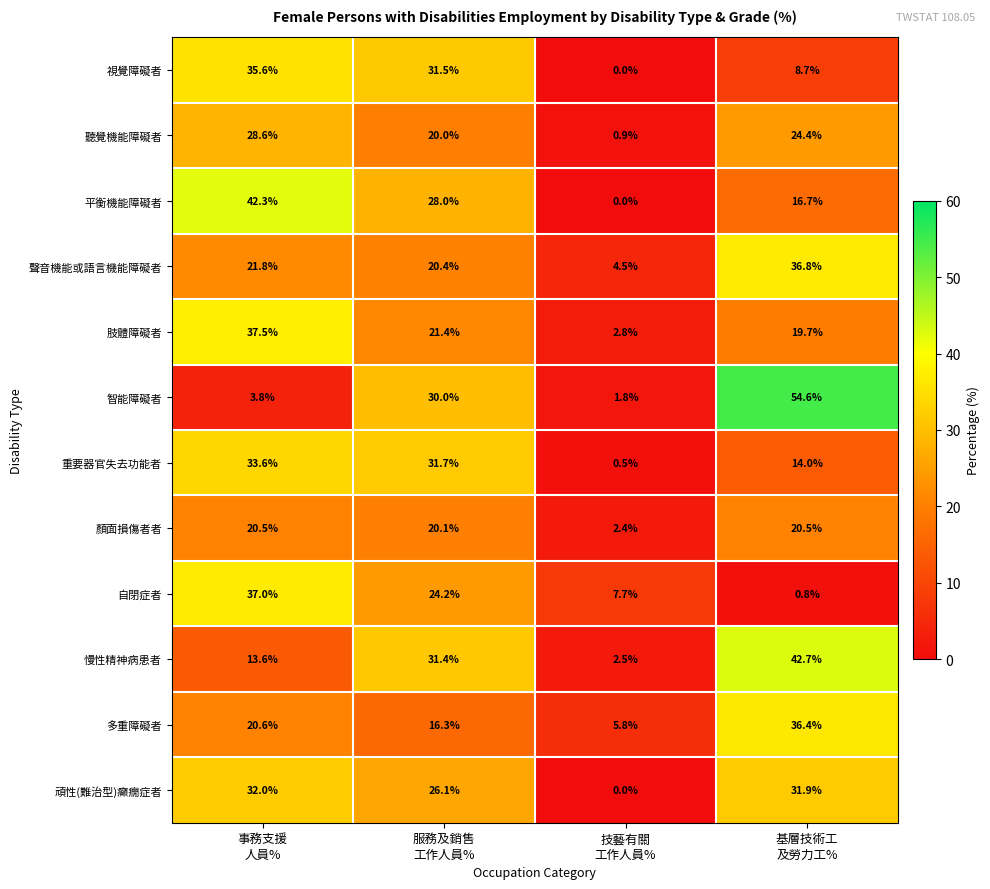

Which category has the highest value across all series?

基層技術工
及勞力工%